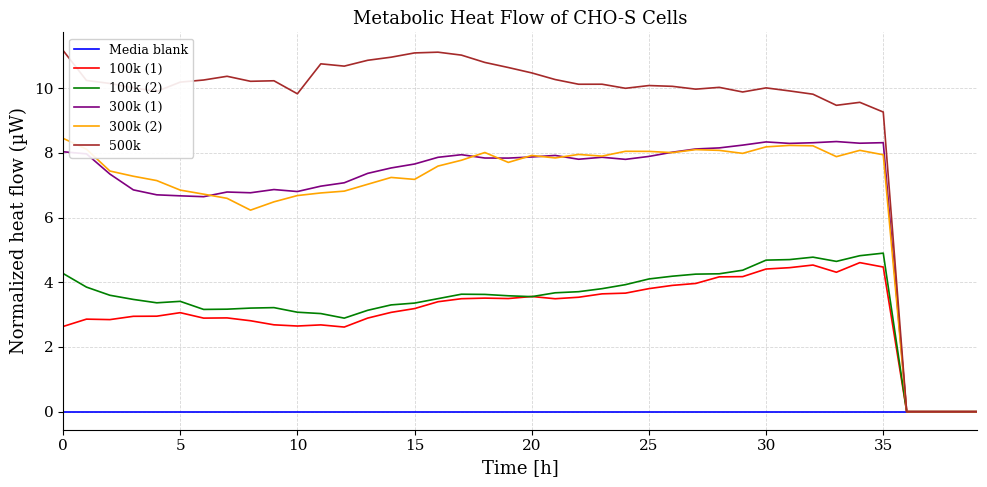

What is the maximum value shown in the chart?

11.2